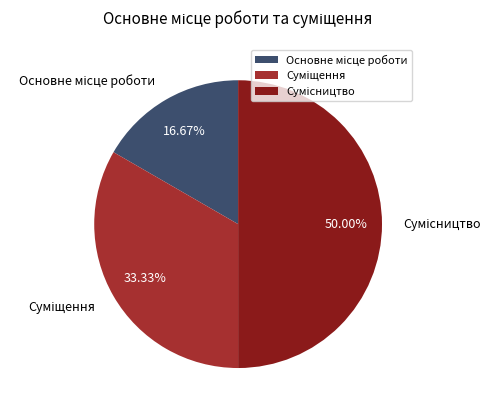

What is the change in value from Основне місце роботи to Сумісництво?

+2